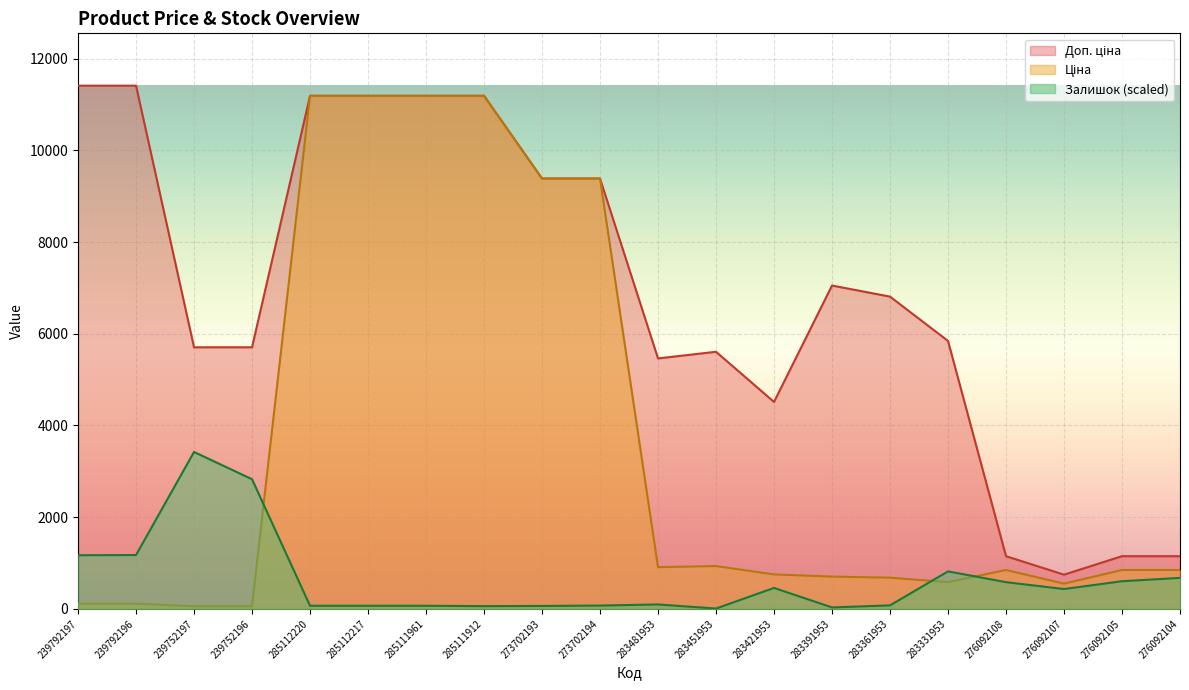

What are all the series names shown in the legend?

Ціна, Доп. ціна, Залишок